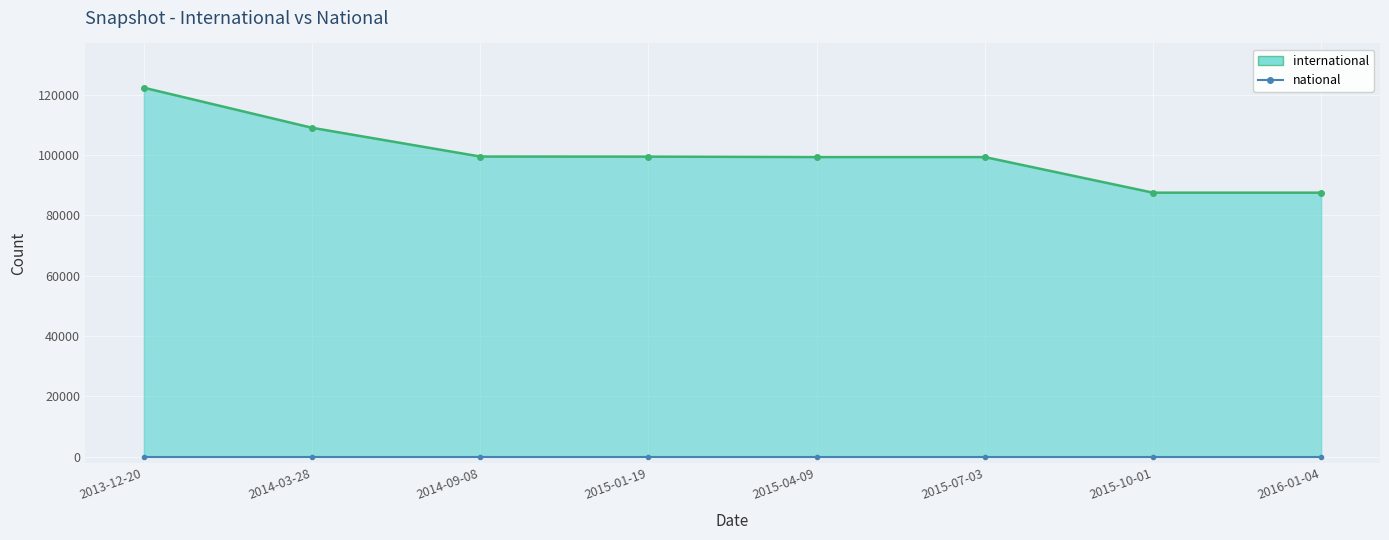

Where is international nearest to the value 104970?

2014-03-28